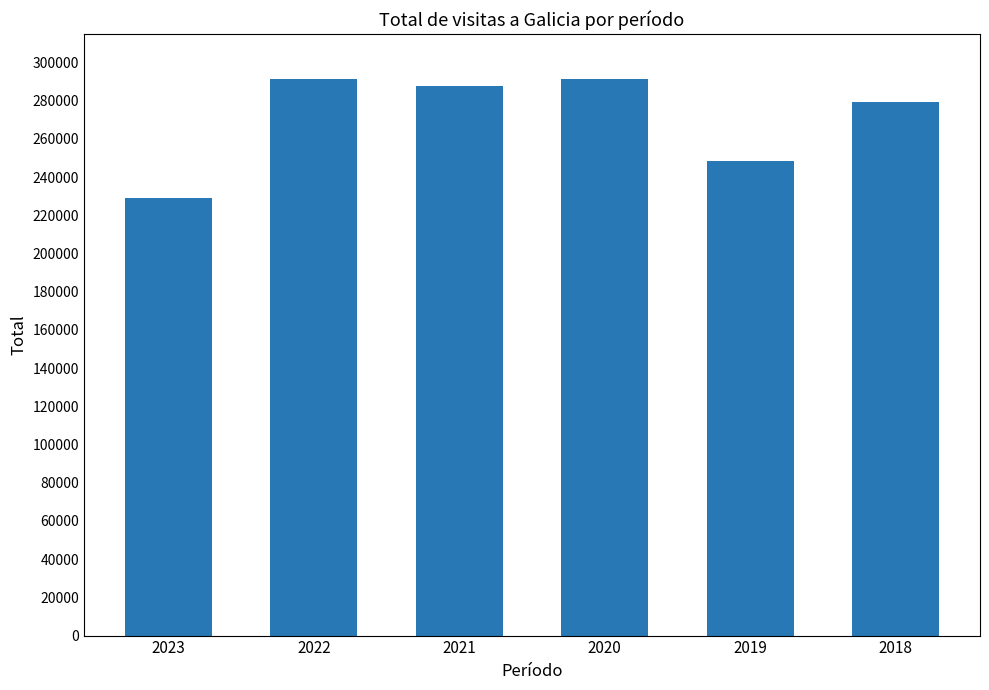

Approximately how many times larger is the value at 2018 compared to 2020?

1.0